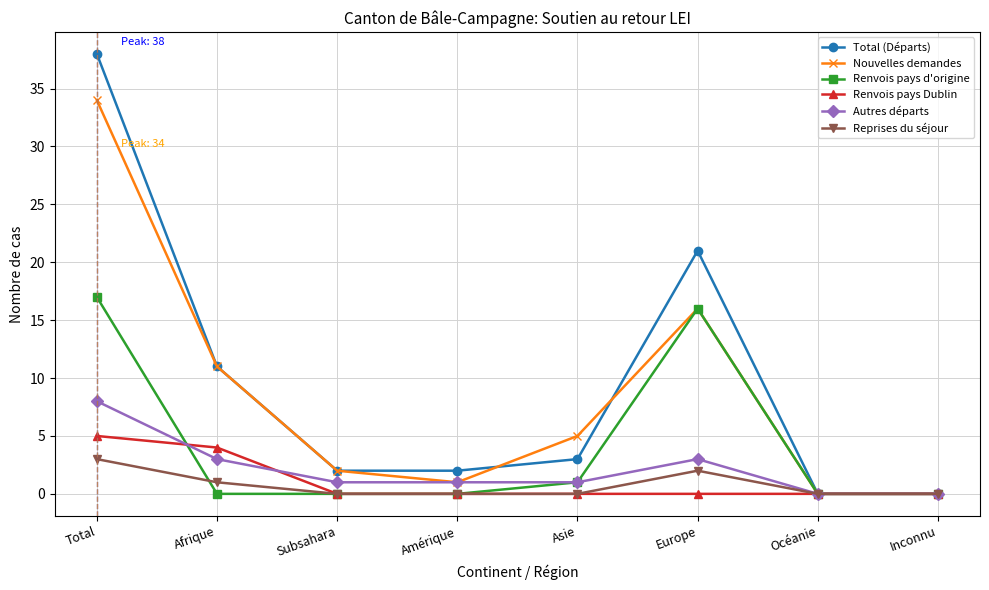

The value of Nouvelles demandes at Asie is 5. True or false?

True